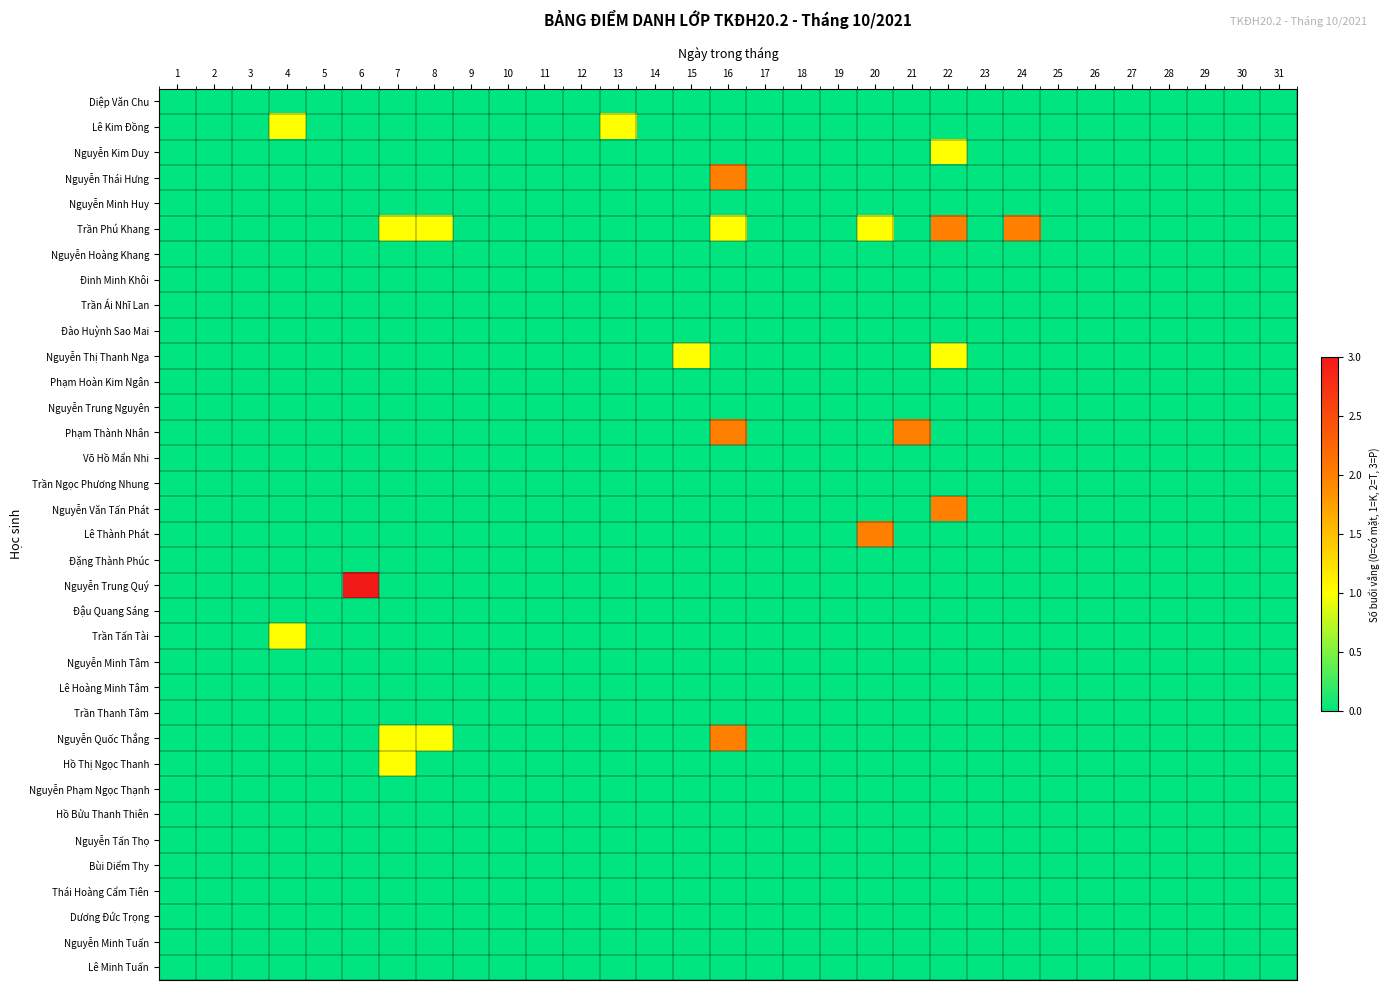

Which label corresponds to the smallest value in the chart?

1